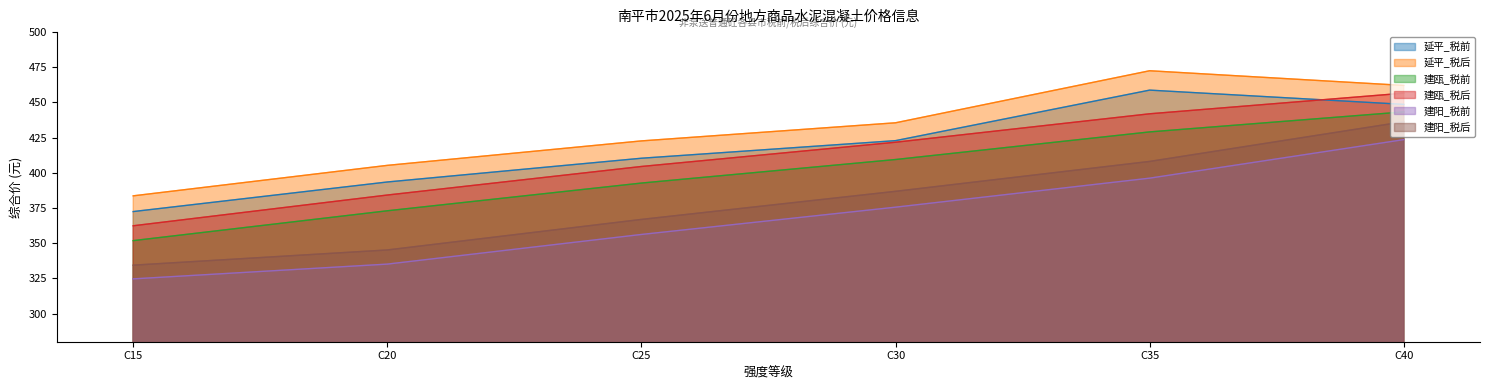

Which series changed the most between C15 and C35?

延平_税后